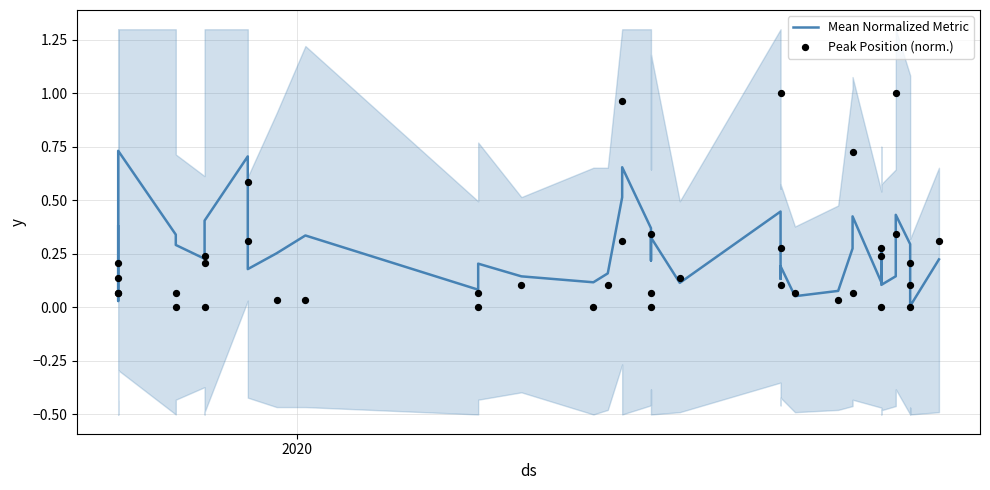

Which series reaches the maximum Y coordinate?

Peak Position (norm.)